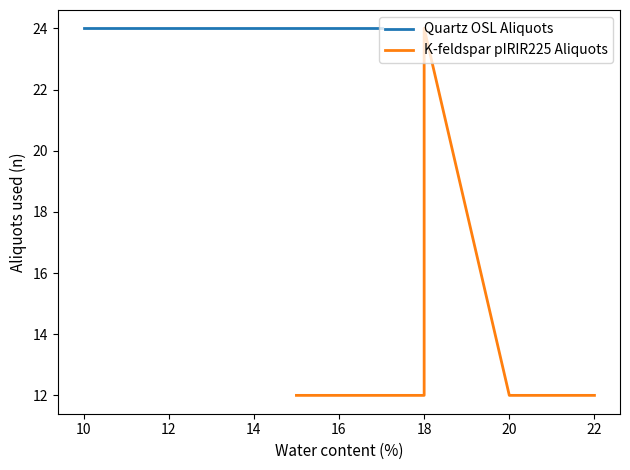

How many series are shown in this chart?

2